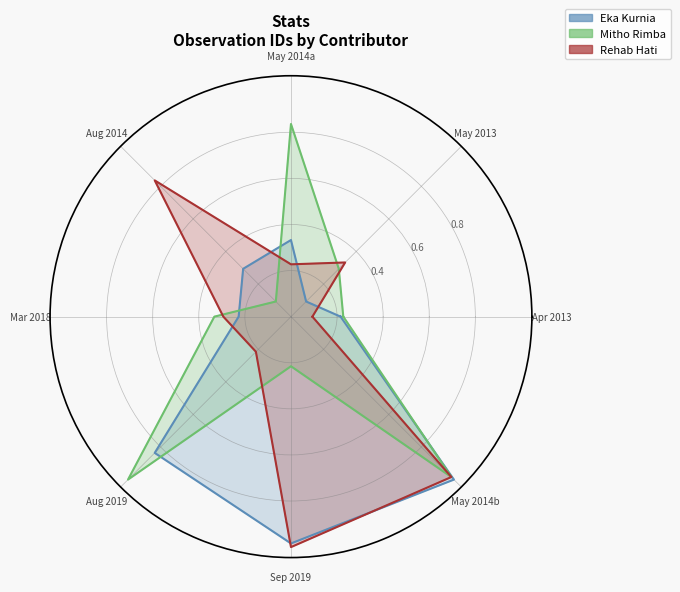

Which series changed the most between May 2013 and Aug 2014?

Rehab Hati